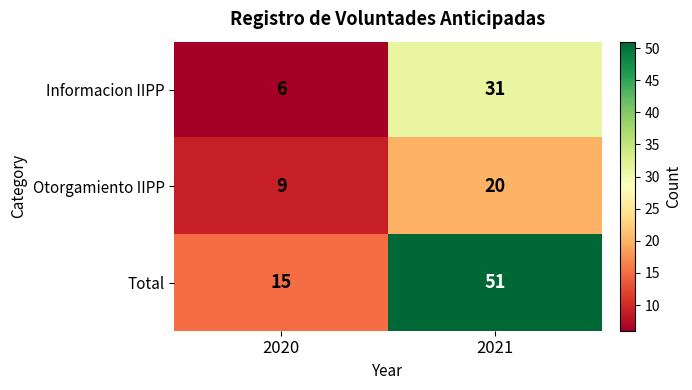

What is the difference between the Otorgamiento IIPP values at 2021 and 2020?

11